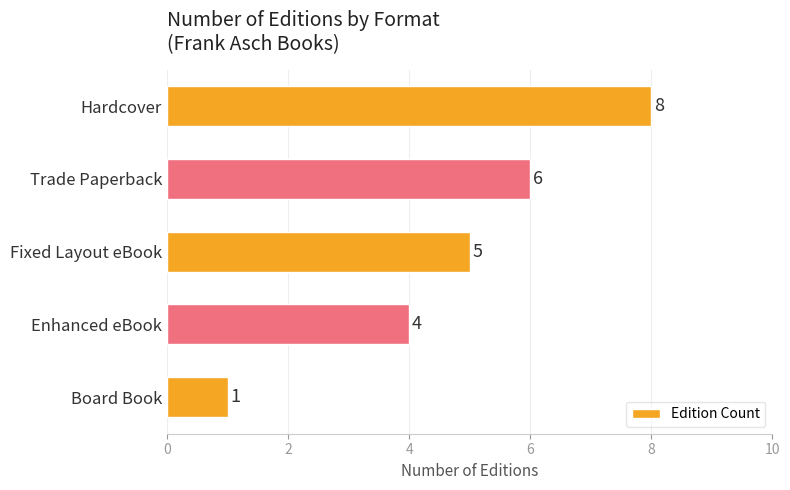

What is the approximate value at Fixed Layout eBook?

5